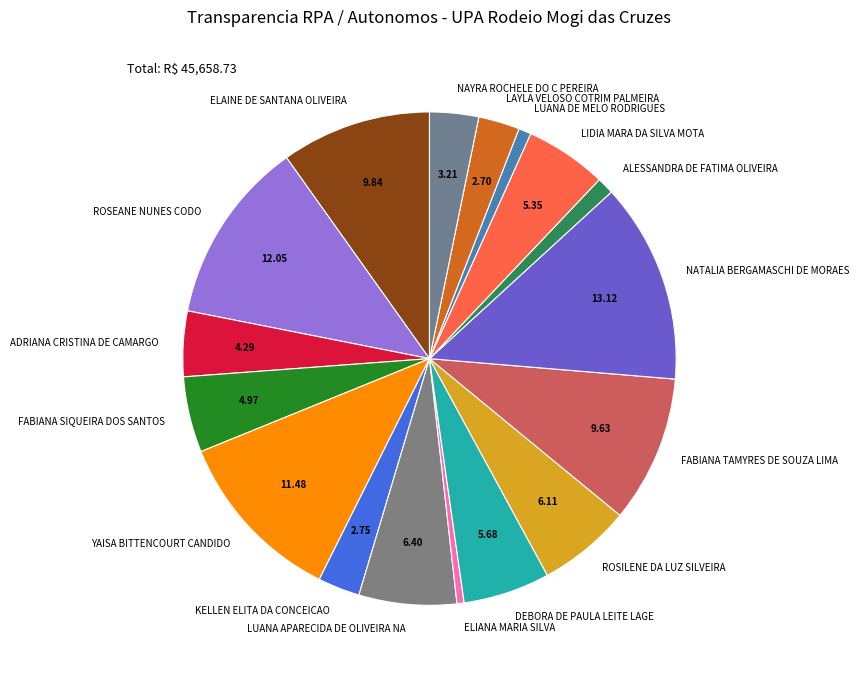

Approximately how many times larger is the value at ELAINE DE SANTANA OLIVEIRA compared to DEBORA DE PAULA LEITE LAGE?

1.7